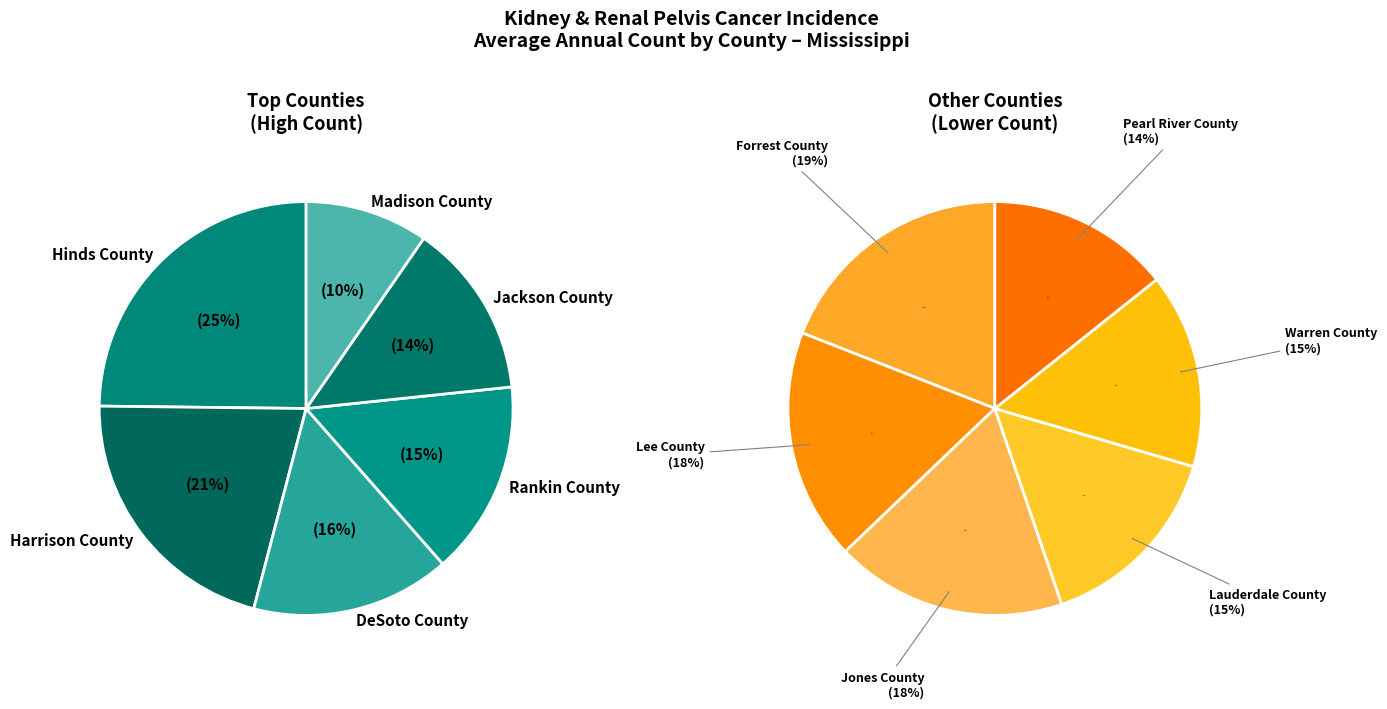

What is the smallest slice in the pie chart?

Pearl River County